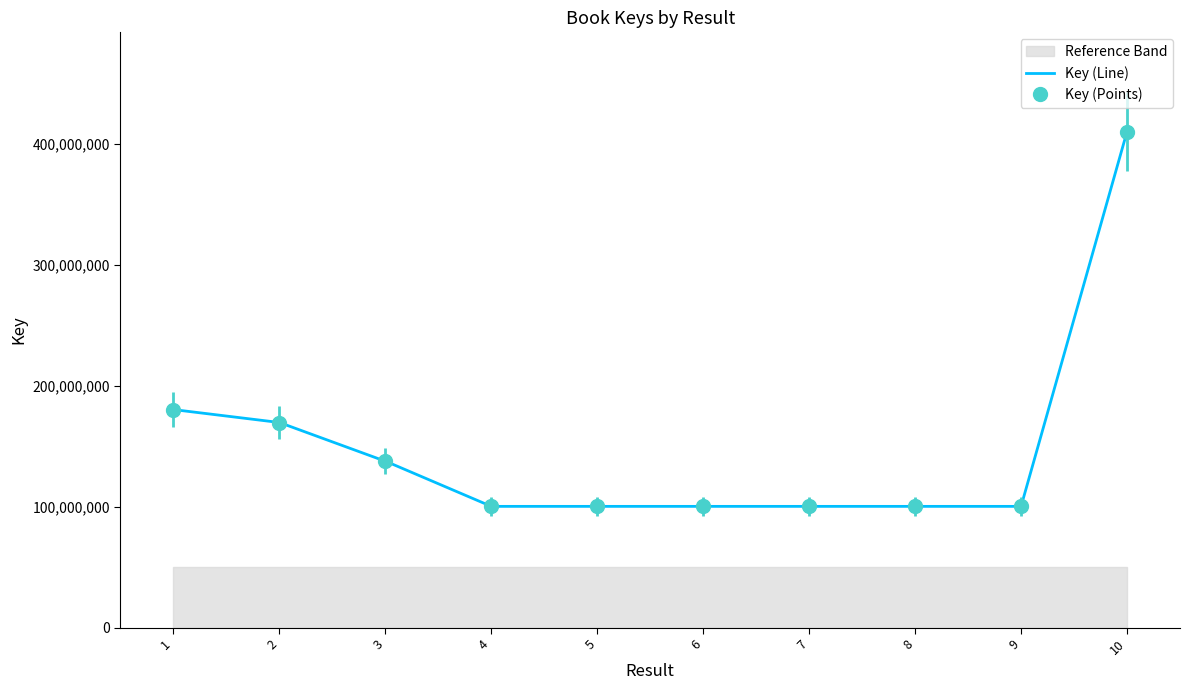

Reading left to right, transcribe all the data shown in this chart.

180399209	169720602	137816635	100436868	100435077	100436996	100438878	100433981	100435541	410052644